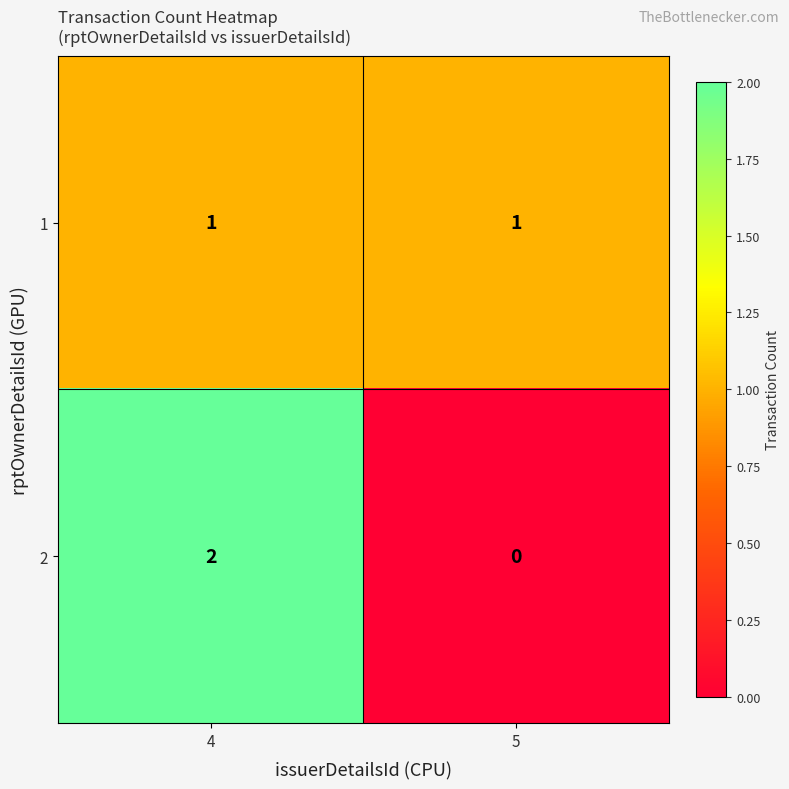

Rank the series by their maximum value, from lowest to highest.

1, 2